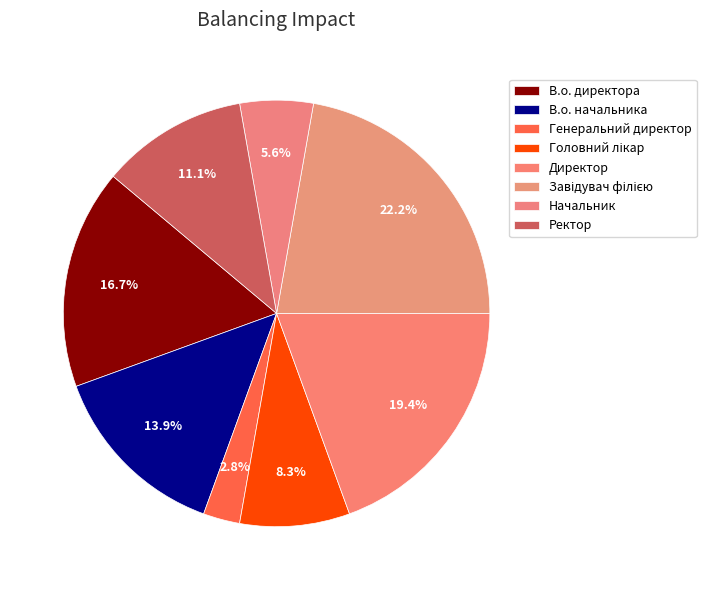

Count the number of slices in the pie.

8